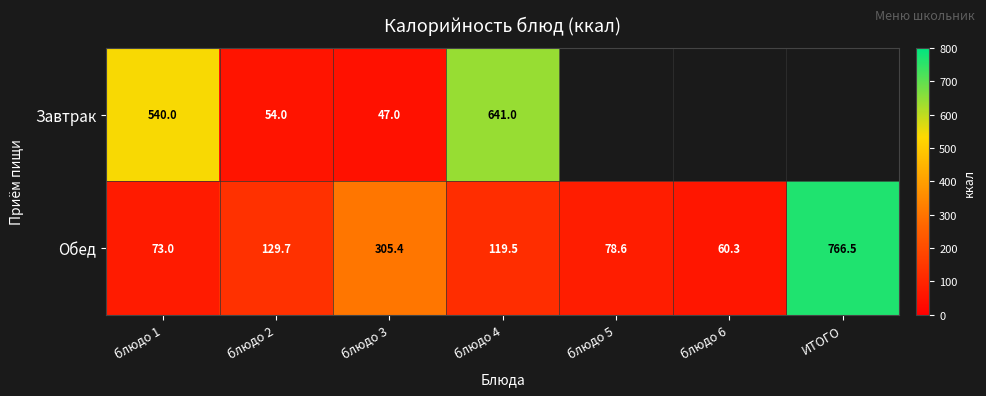

Which has a higher value, блюдо 3 or блюдо 1?

блюдо 1